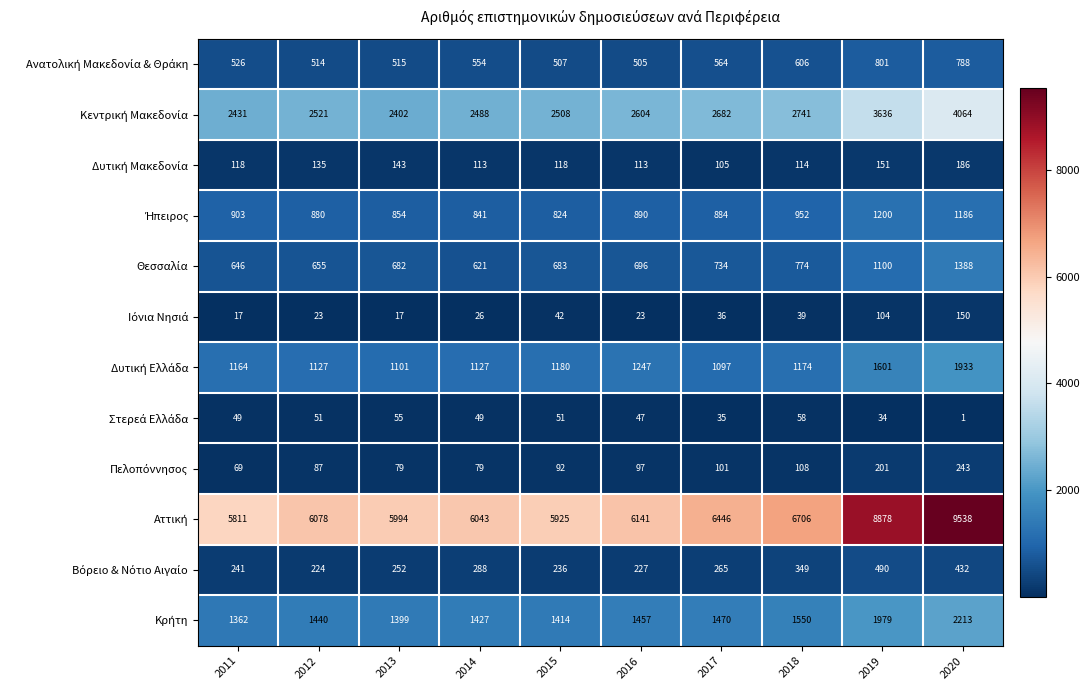

Which category has the highest value across all series?

2020